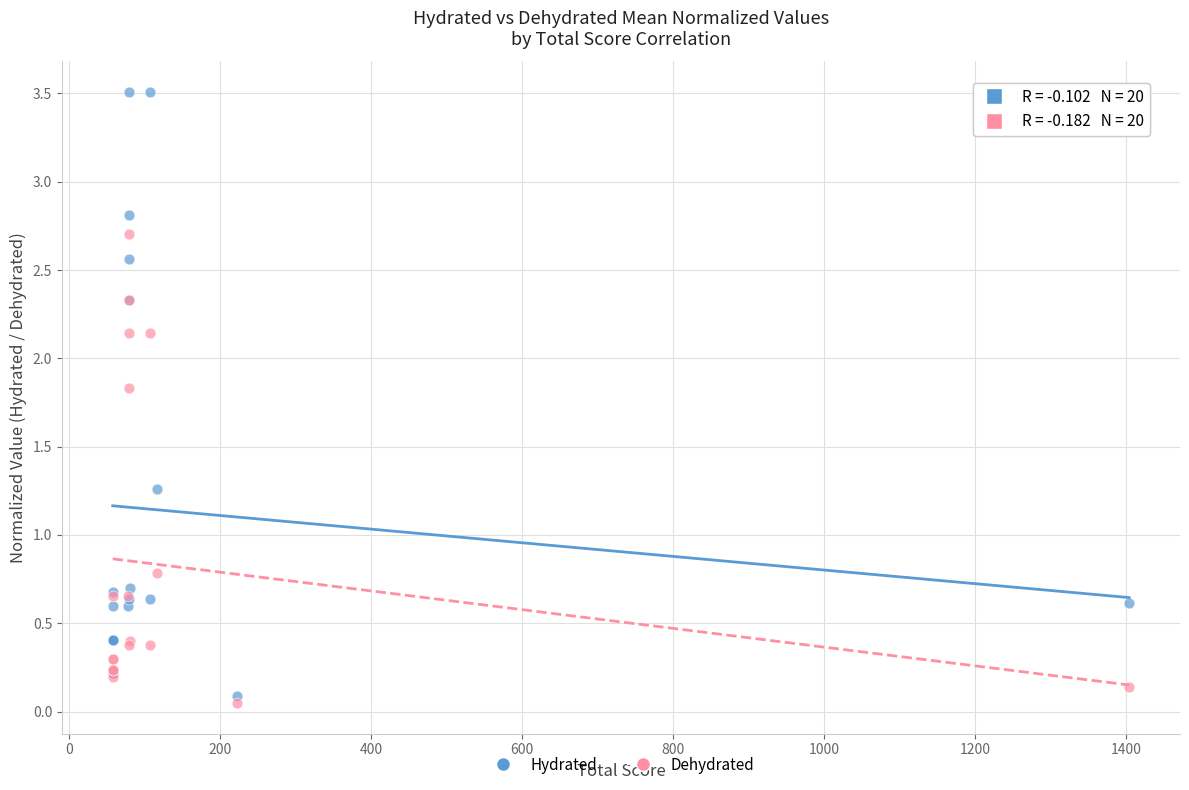

What are all the series names shown in the legend?

Hydrated, Dehydrated